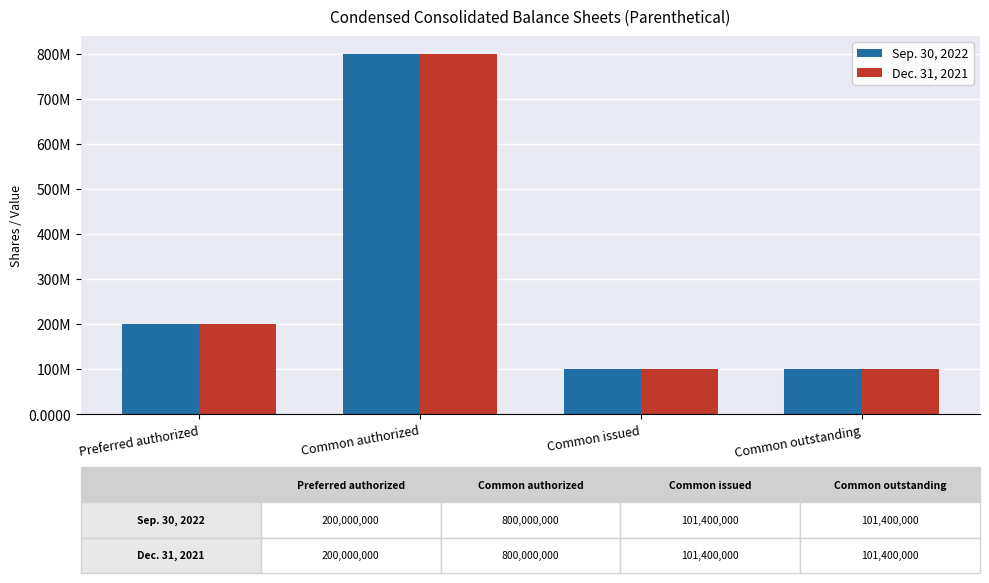

What is the average value of the Dec. 31, 2021 series?

300700000